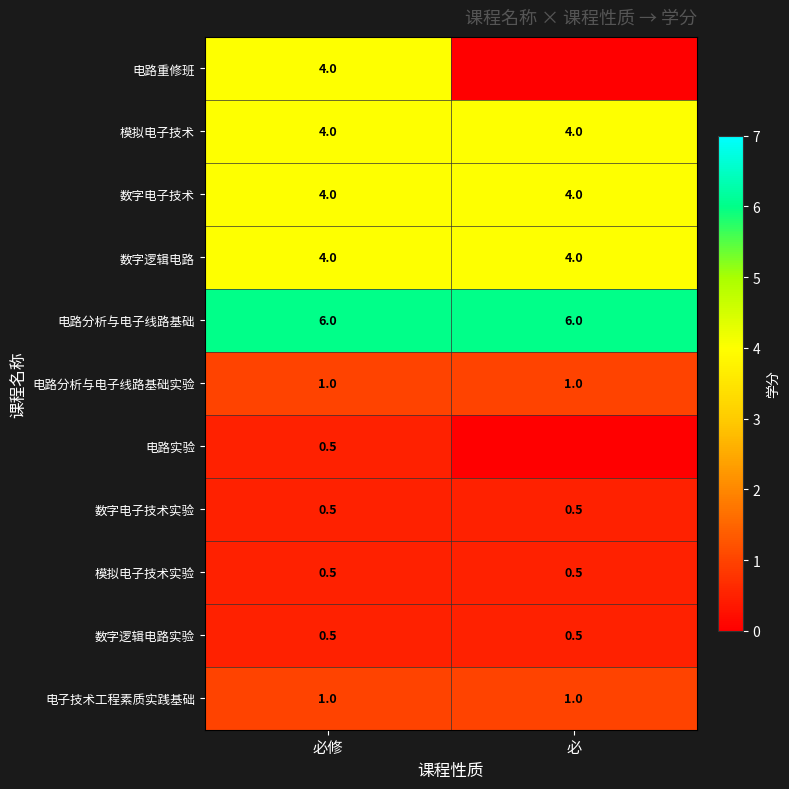

Is it true that 数字逻辑电路实验 equals 0.5 at 必修?

True